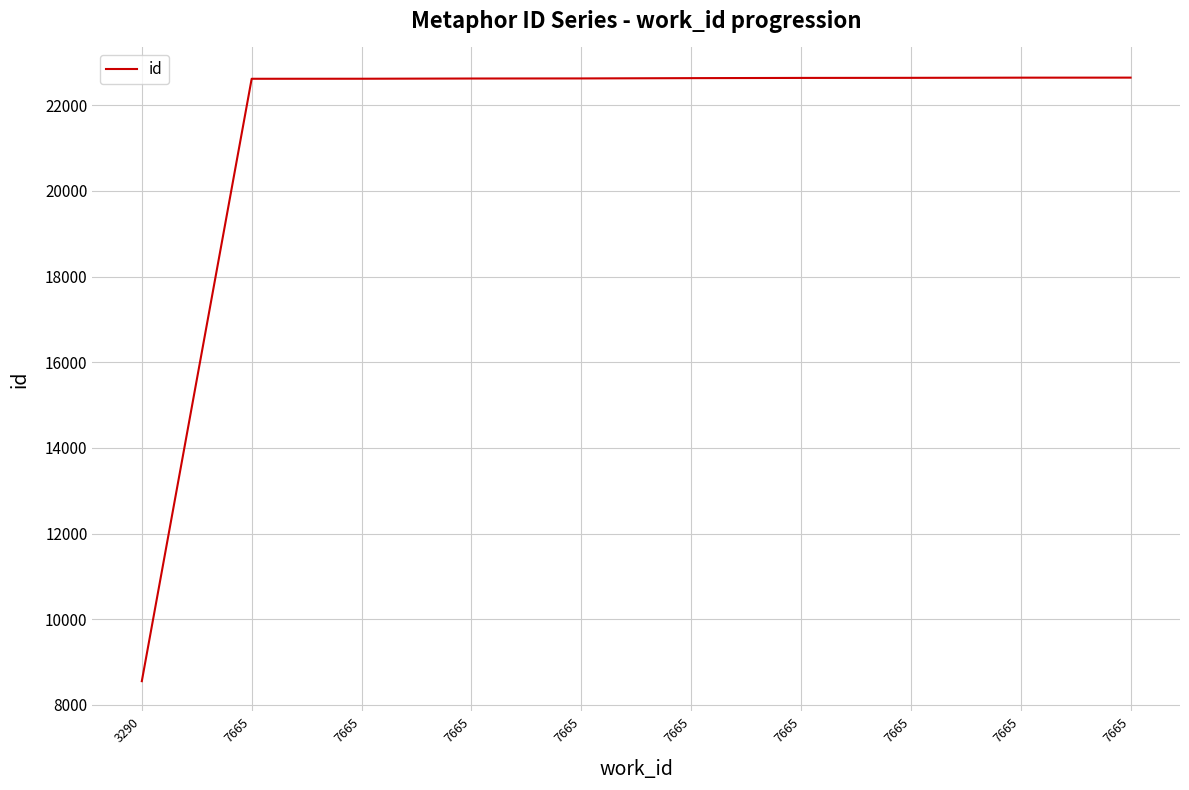

Reading left to right, extract all data points from this chart.

8552	22620	22621	22626	22628	22635	22640	22642	22646	22647